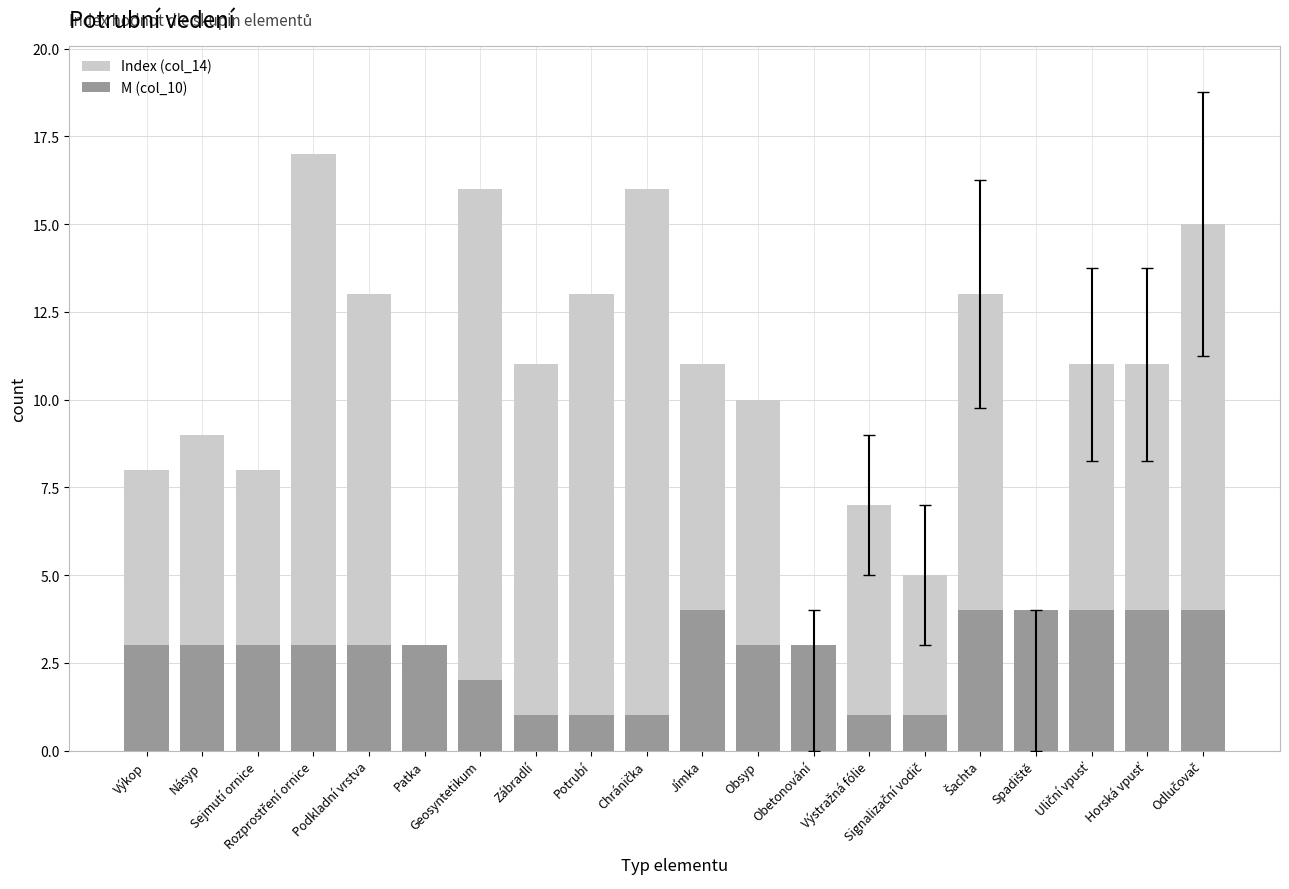

Is it true that M (col_10) equals 4 at Uliční vpusť?

True